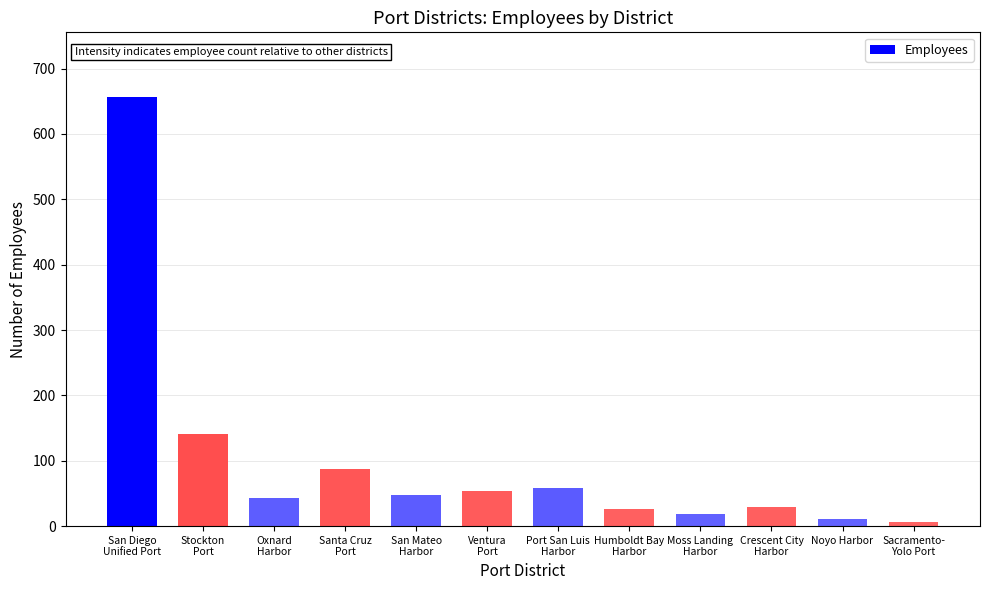

What is the change in value from Oxnard
Harbor to Sacramento-
Yolo Port?

-37